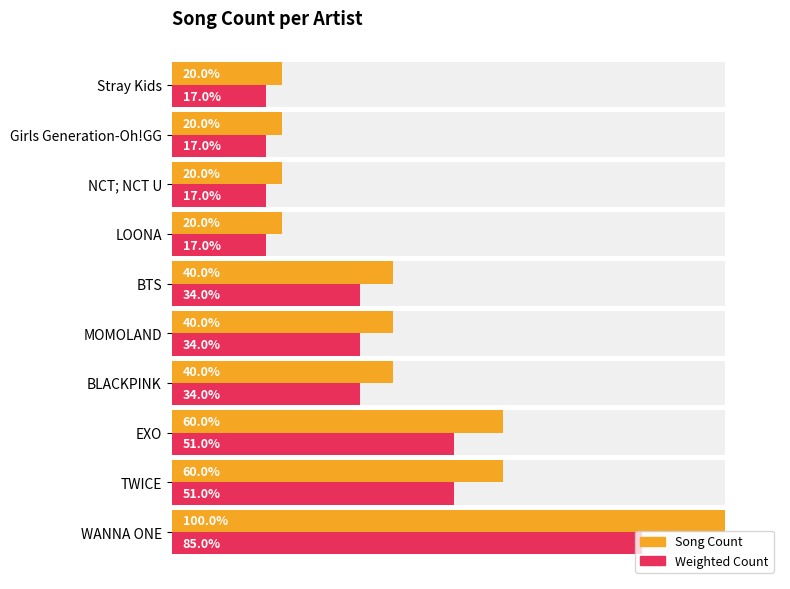

Which series has the largest range (max minus min)?

Song Count